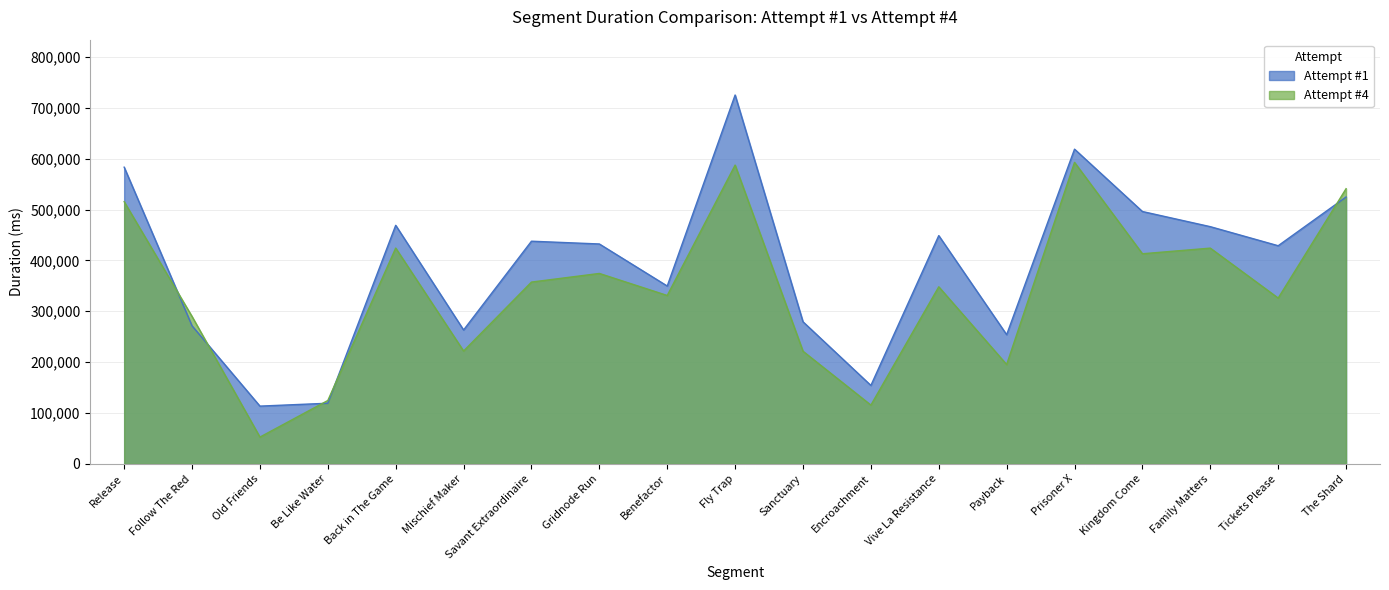

Reading left to right, extract all data points from this chart.

Attempt #1: 583220	271406	113621	119269	468960	263260	437726	432283	349631	725047	279368	154262	448728	254019	618617	496075	466297	428822	524607
Attempt #4: 515418	289738	52746	124669	424230	221866	357390	374362	331054	587293	221490	115631	348105	195340	592665	413029	424105	325955	540900